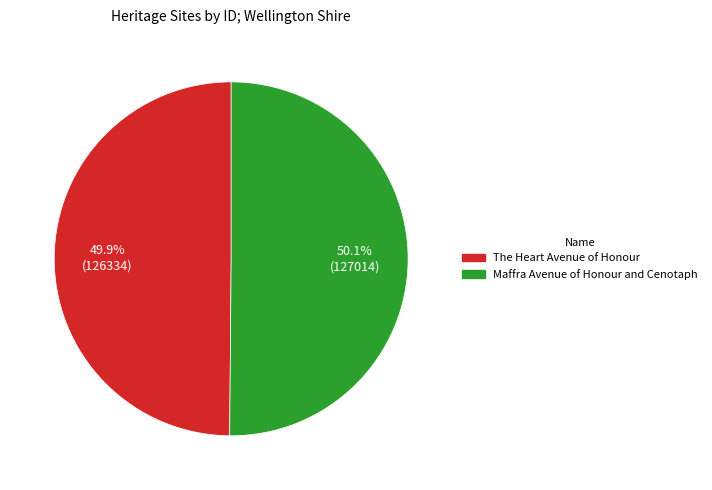

What is the ratio of the value at The Heart Avenue of Honour to the value at Maffra Avenue of Honour and Cenotaph?

1.0